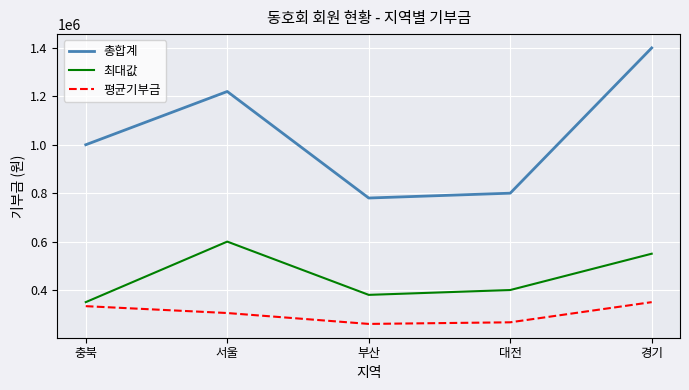

True or false: 총합계 and 최대값 cross at least once.

False